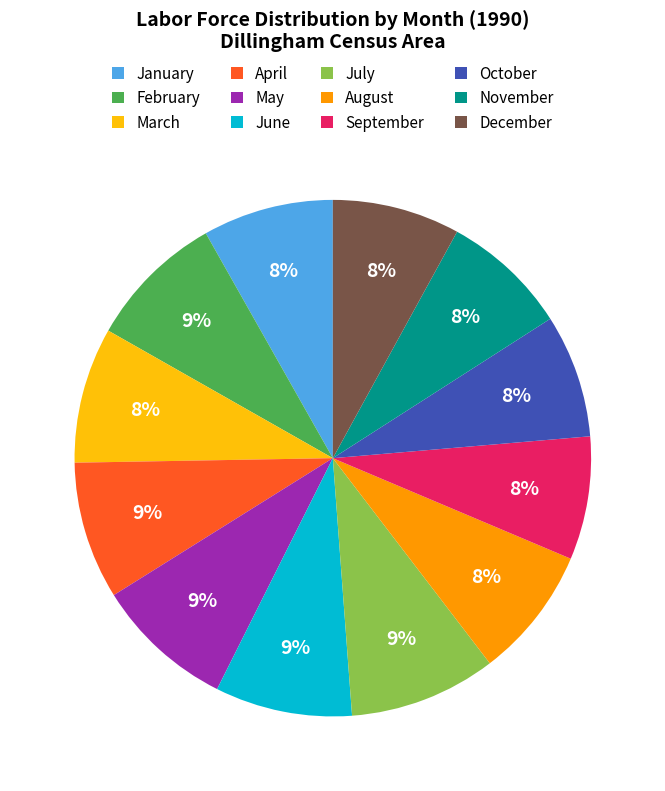

Which has a higher value, July or November?

July